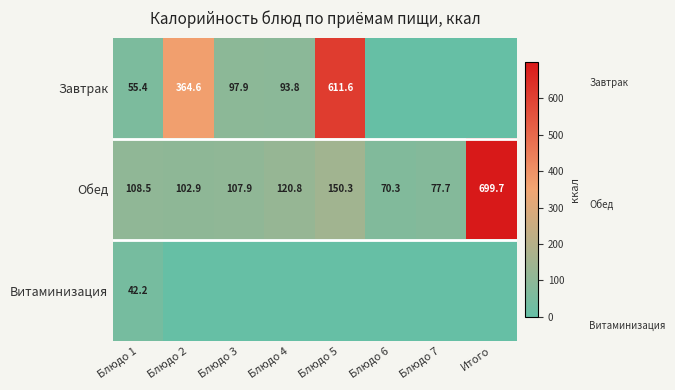

The value of Обед at Блюдо 2 is 102.9. True or false?

True